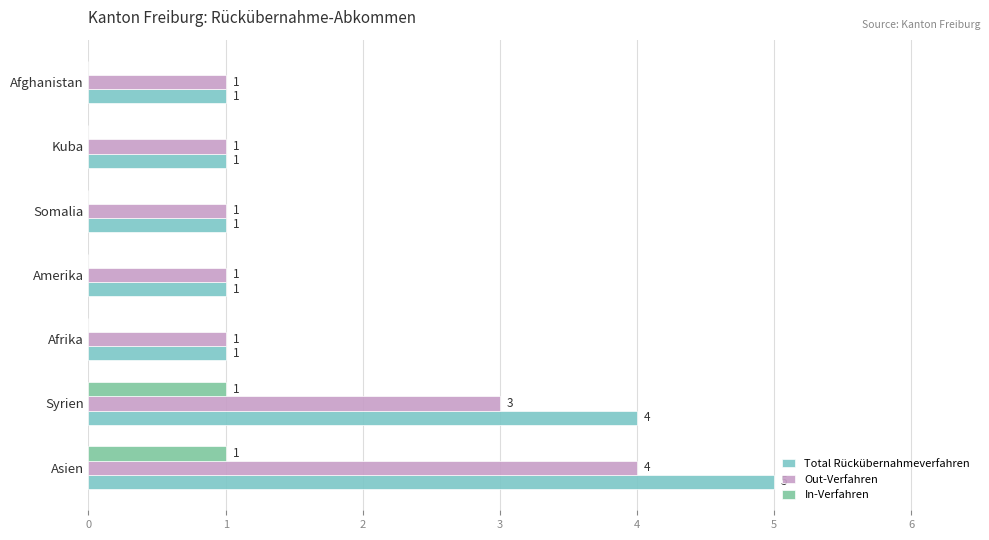

What is the sum of all Total Rückübernahmeverfahren values?

14